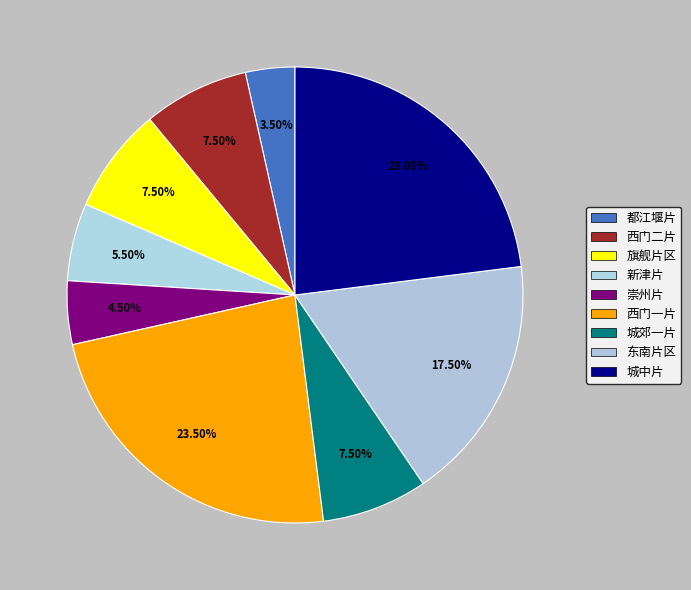

Between 新津片 and 城郊一片, which is larger?

城郊一片